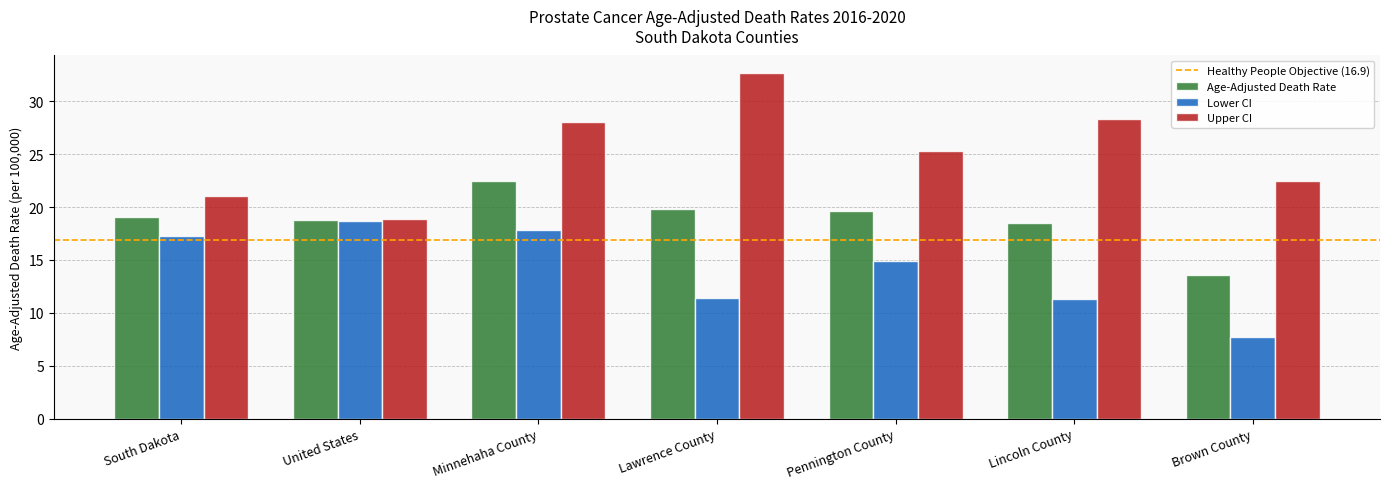

What is the difference between the maximum and minimum values in the Upper CI series?

13.8